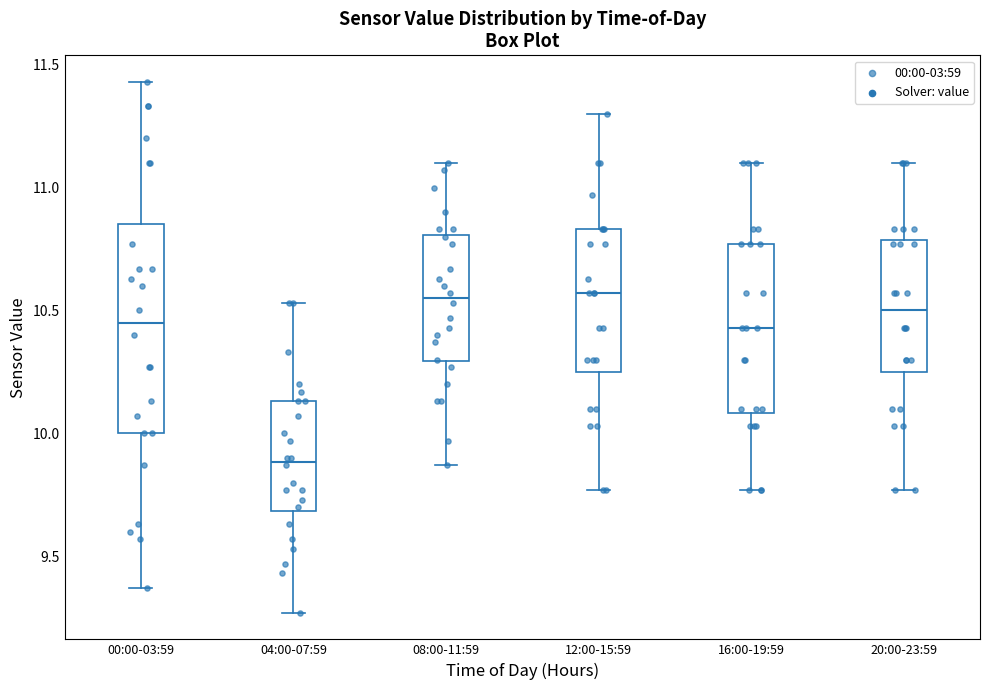

Which box has the lowest median line?

04:00-07:59